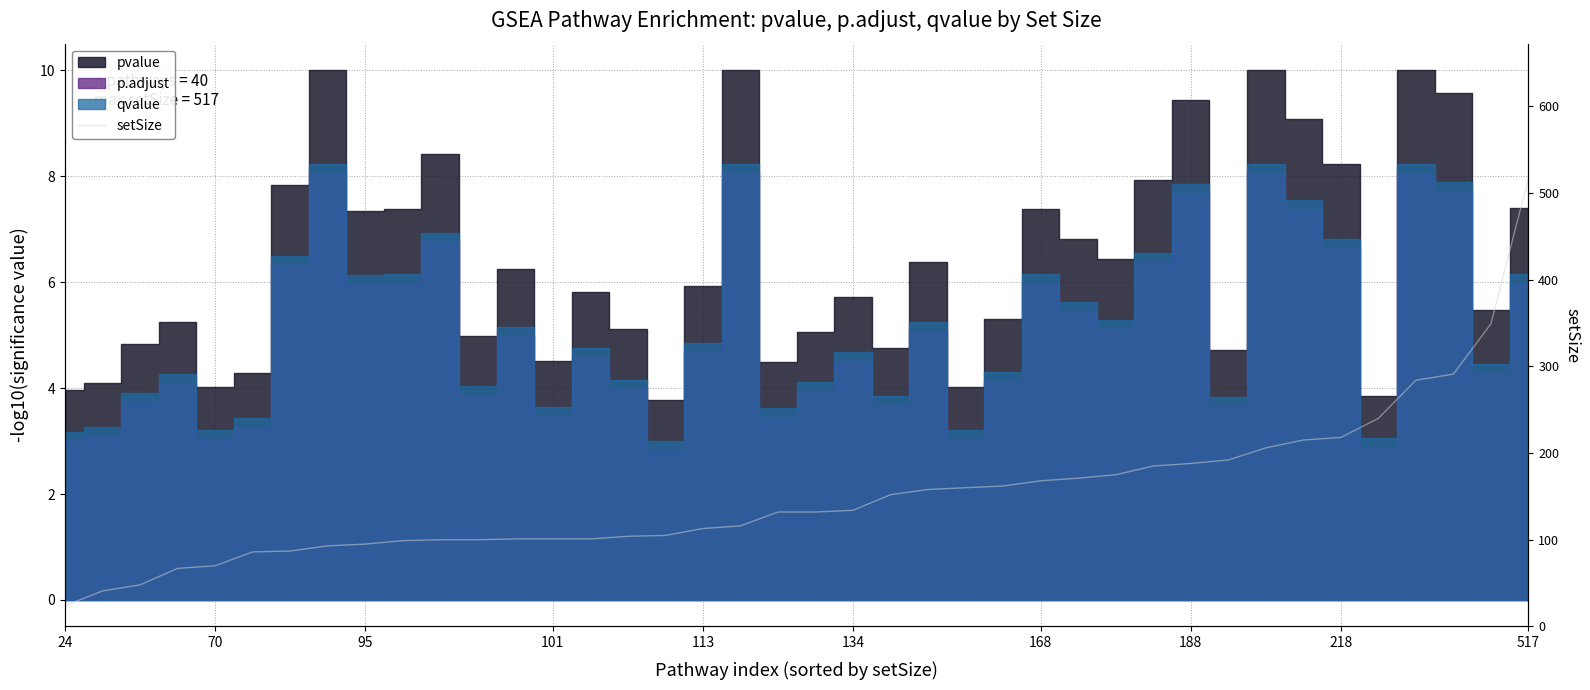

What is the approximate value at 113, to the nearest 5?

115